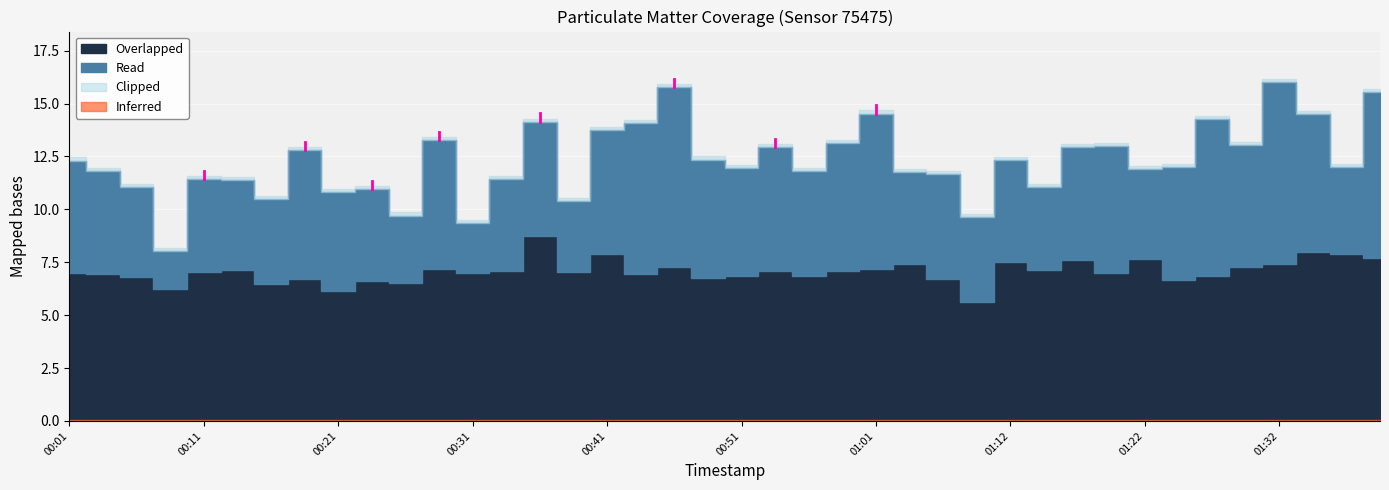

True or false: P2 and P1 intersect in this chart.

False